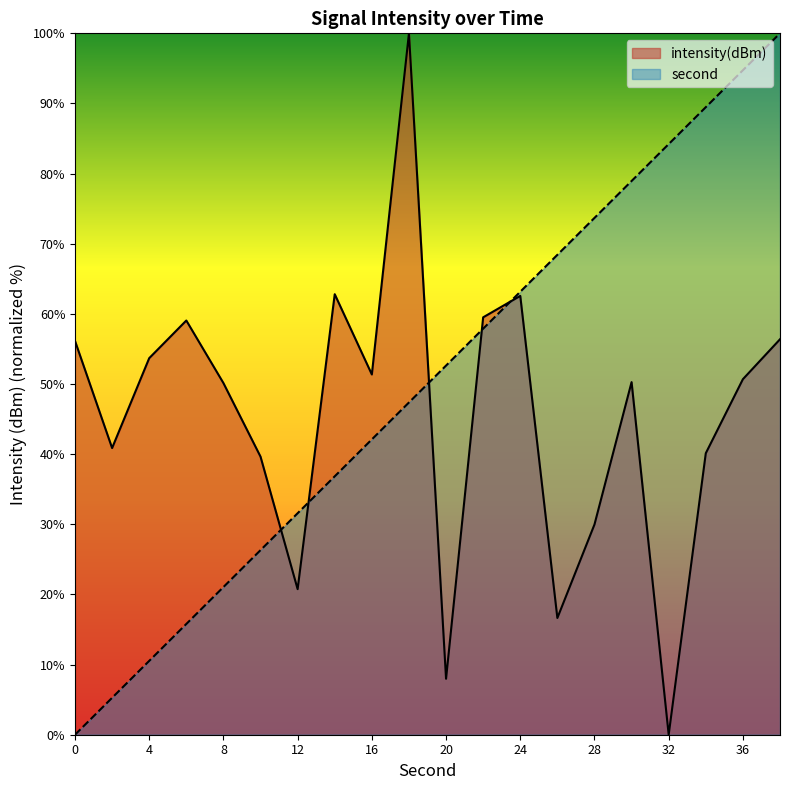

How many intersections are there between second and intensity(dBm)?

5